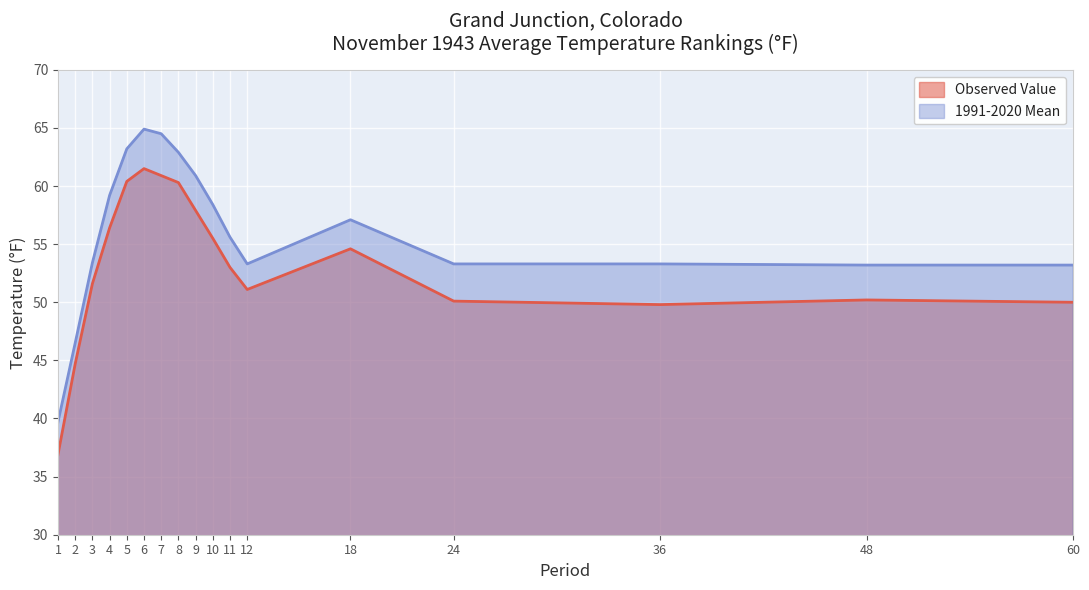

The 1991-2020 Mean series shows 64.9 at 6. True or false?

True